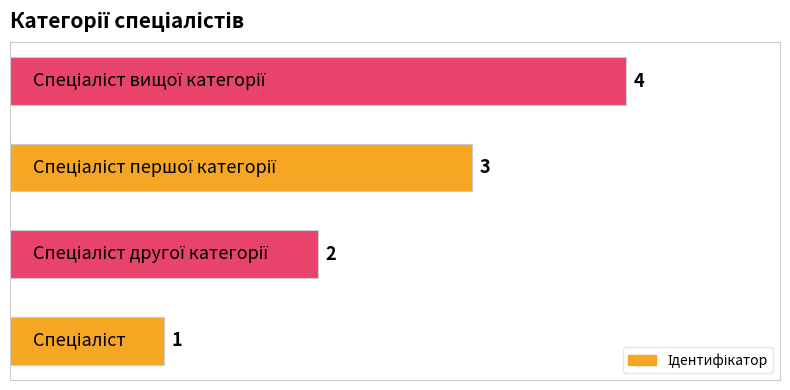

What is the sum of all values?

10